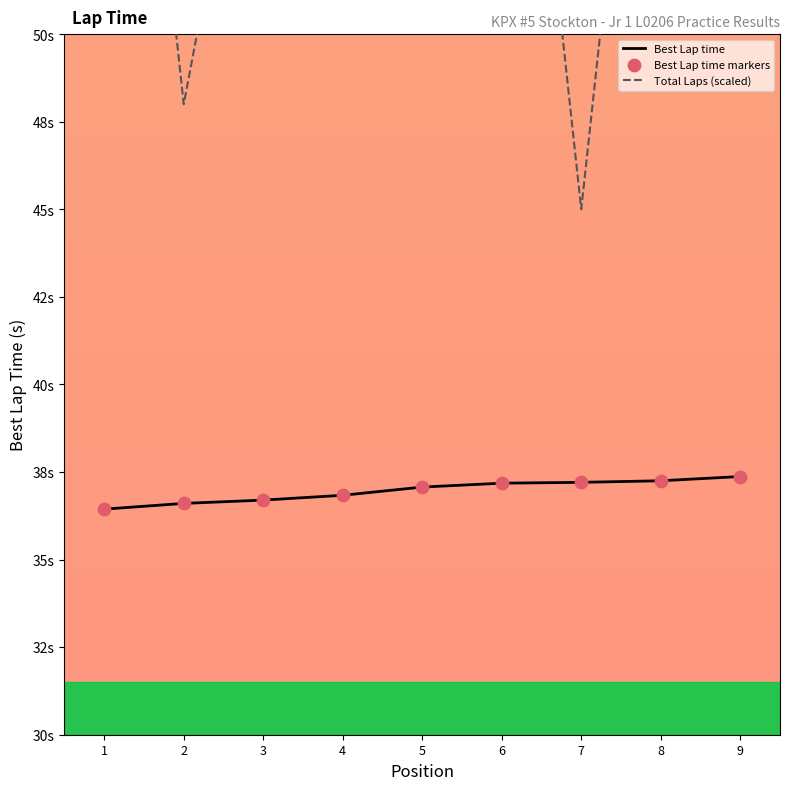

Which series contains the highest Y value?

Total Laps (scaled)